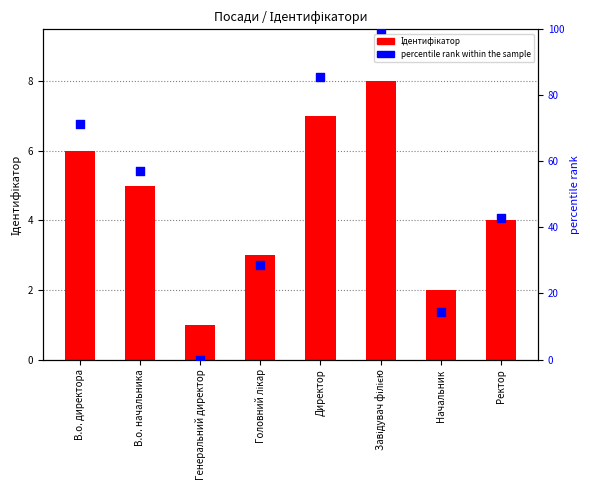

At how many categories does at least one series exceed 3?

7